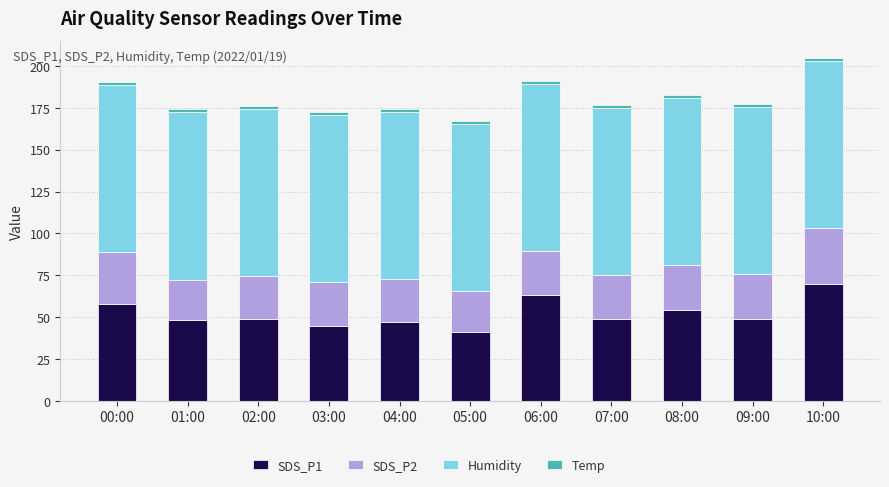

What is the difference between the second highest and minimum values in the SDS_P1 series?

21.7